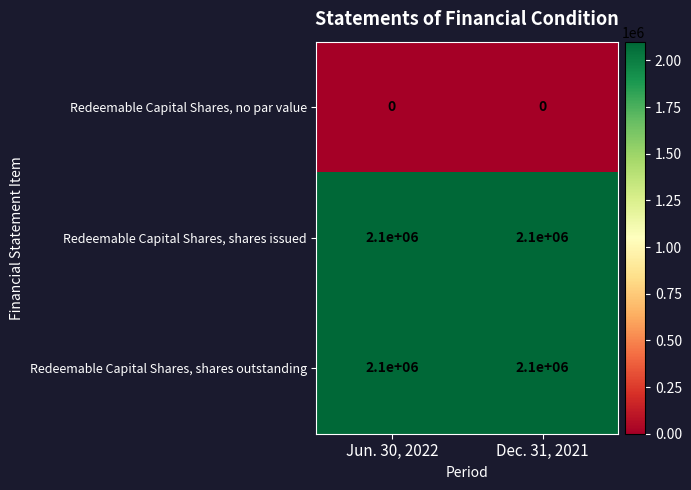

How many distinct data groups are displayed?

3